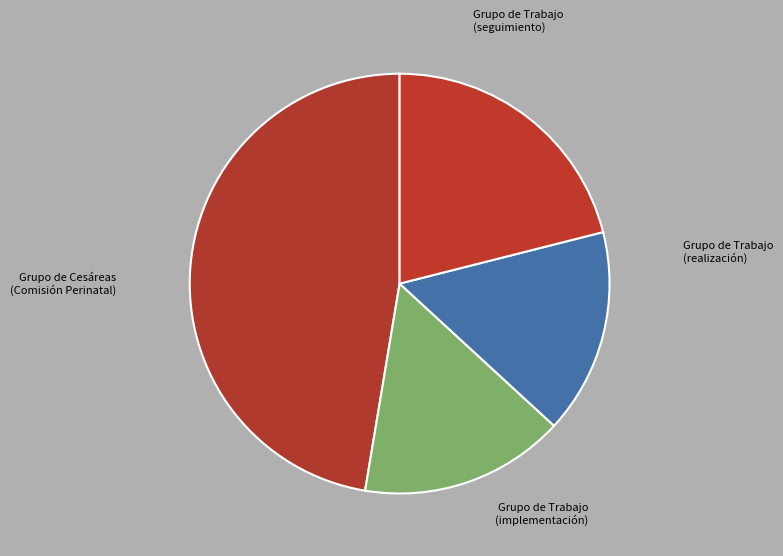

How many slices are in this pie chart?

4